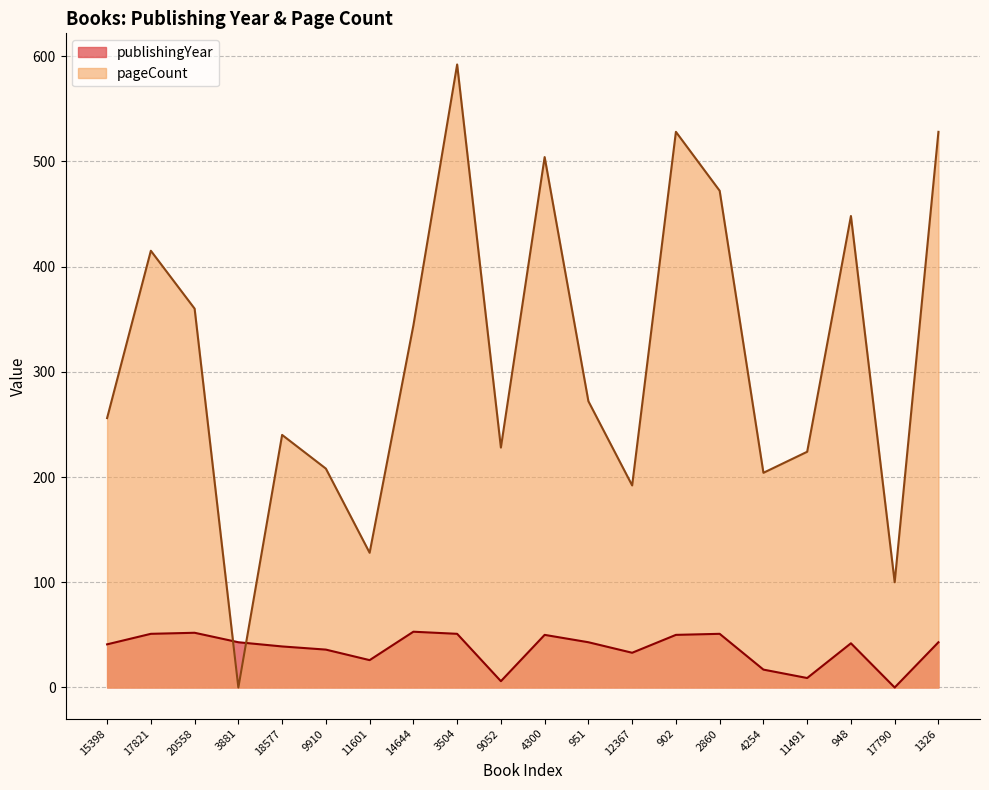

Which series has the largest total across all categories?

pageCount